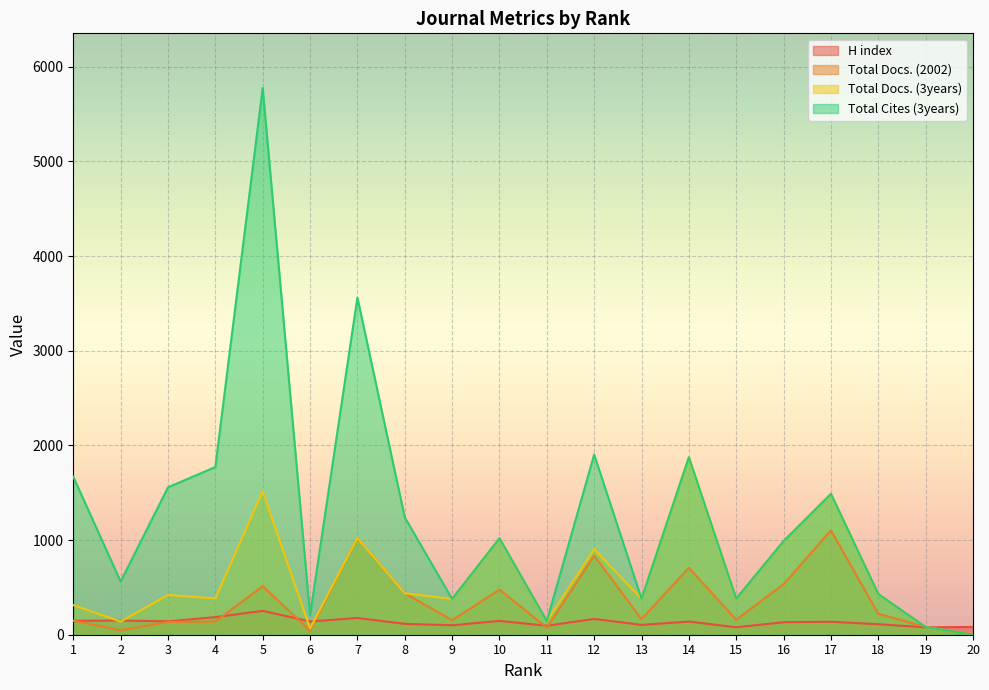

True or false: H index has more than 1 interior local peaks.

True